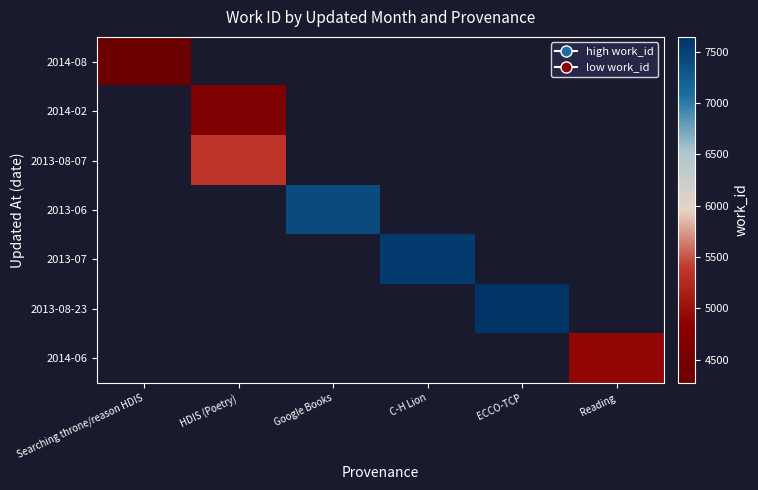

What is the minimum value shown in the chart?

4274.0